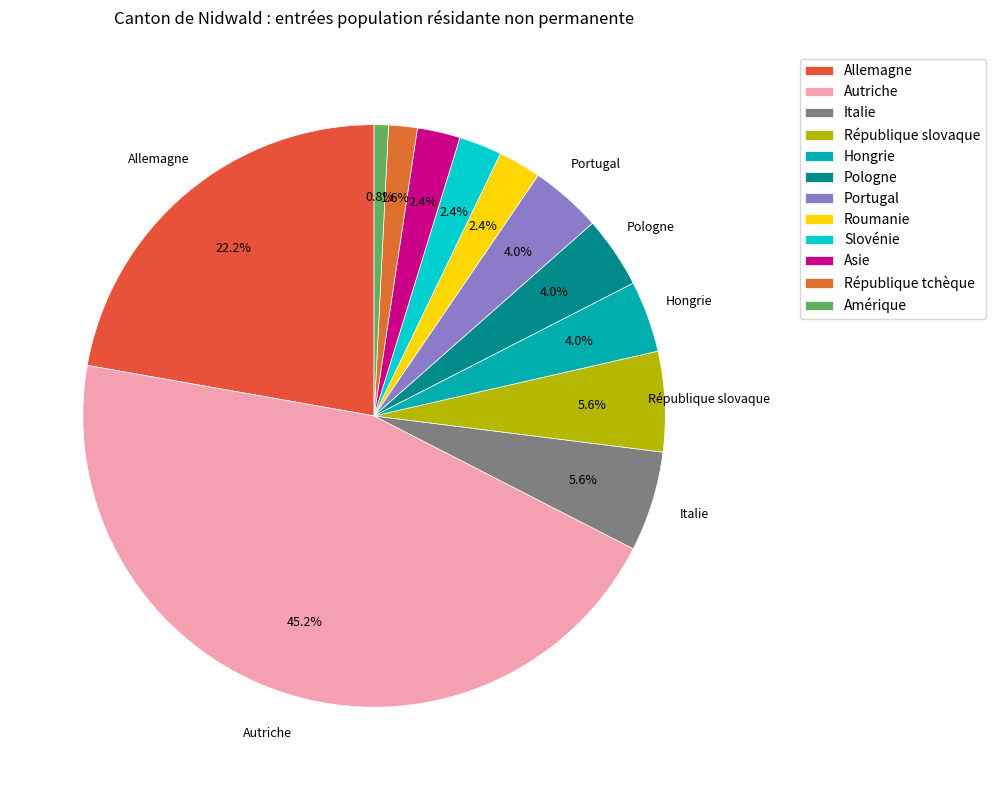

Is Allemagne the majority of the pie?

No